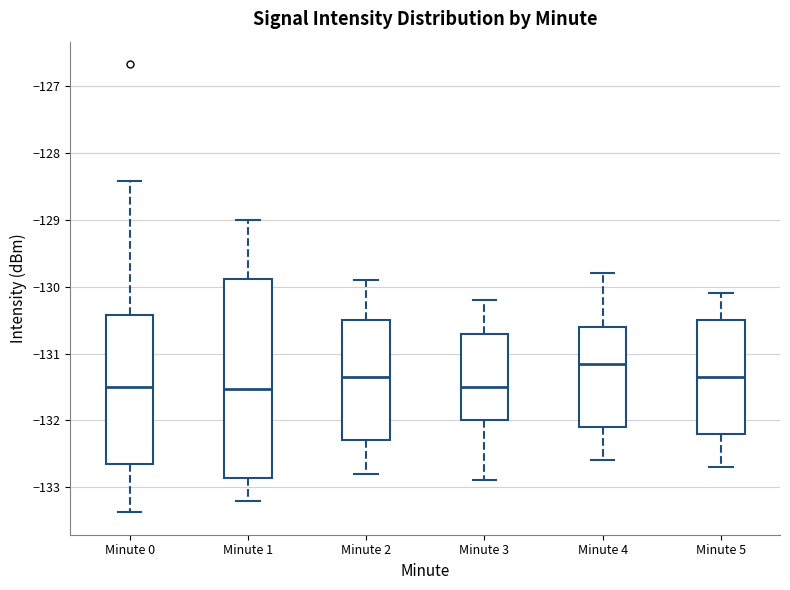

Which box has the highest median line?

Minute 4